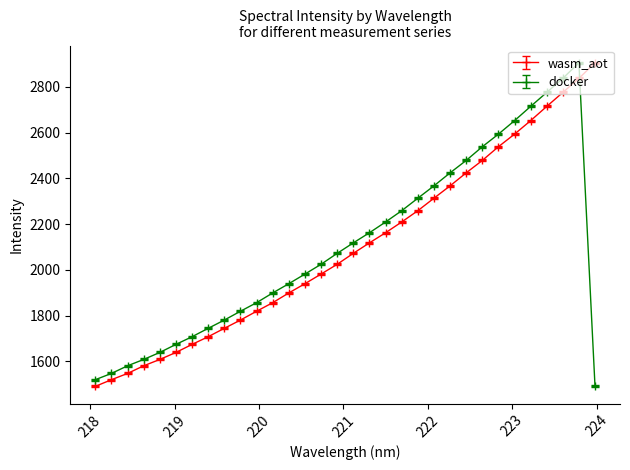

After their last crossing, which series has the higher values: wasm_aot or docker?

wasm_aot